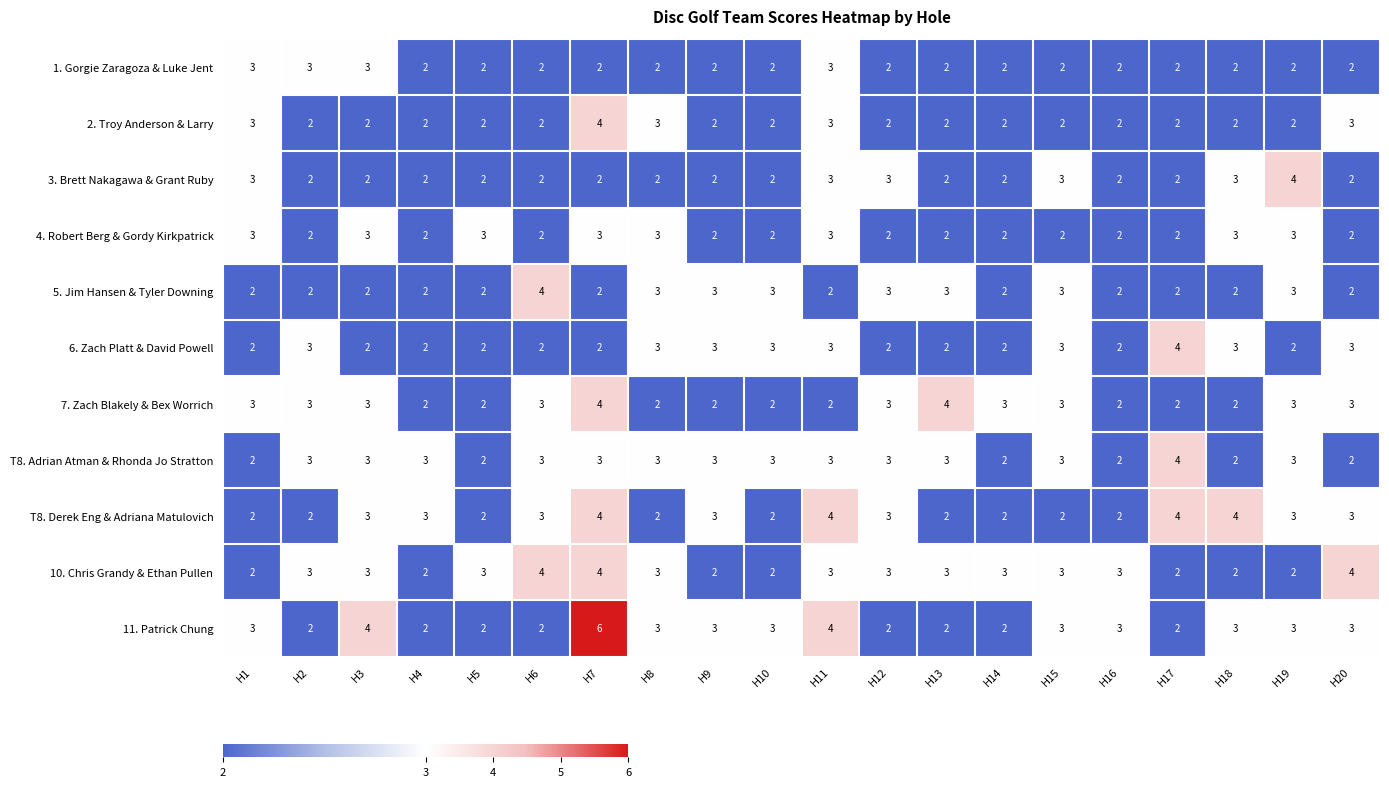

What is the maximum value shown in the chart?

6